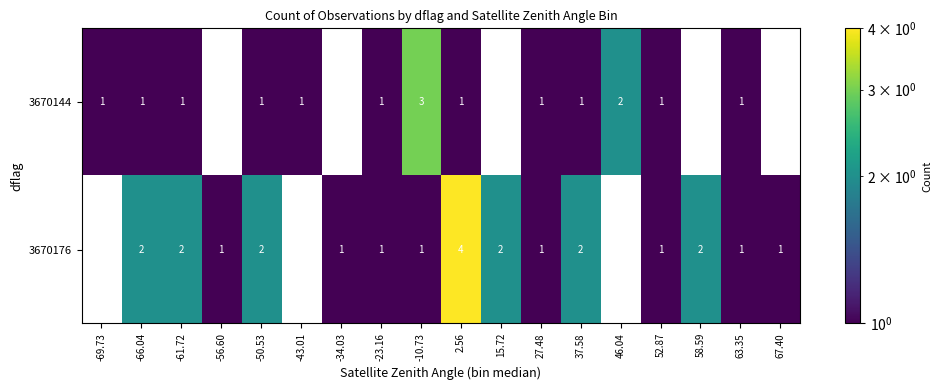

The 3670144 series shows 1 at 27.48. True or false?

True